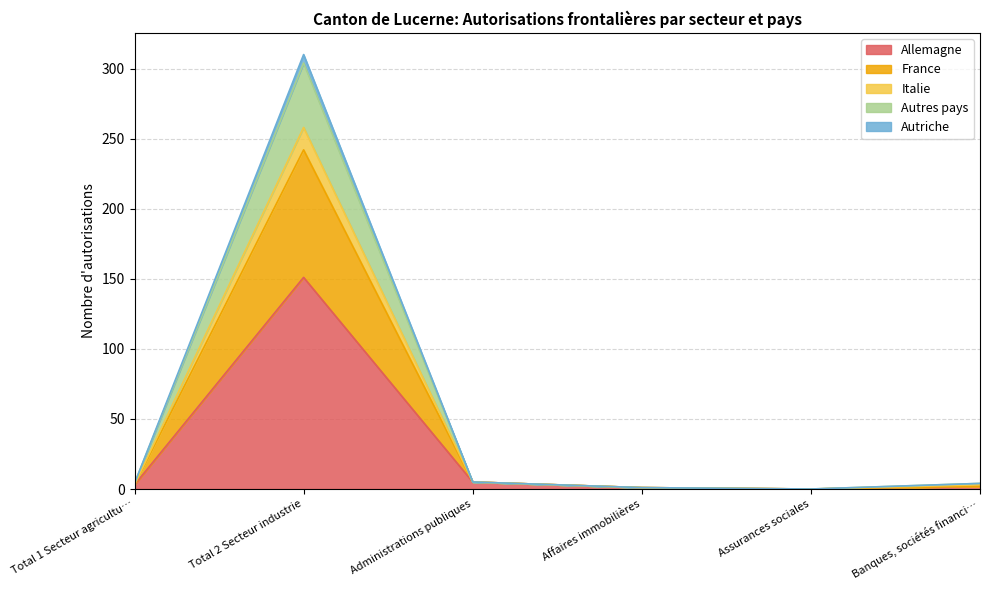

Read the Allemagne value at Total 1 Secteur agricultu…, to the nearest 5.

5